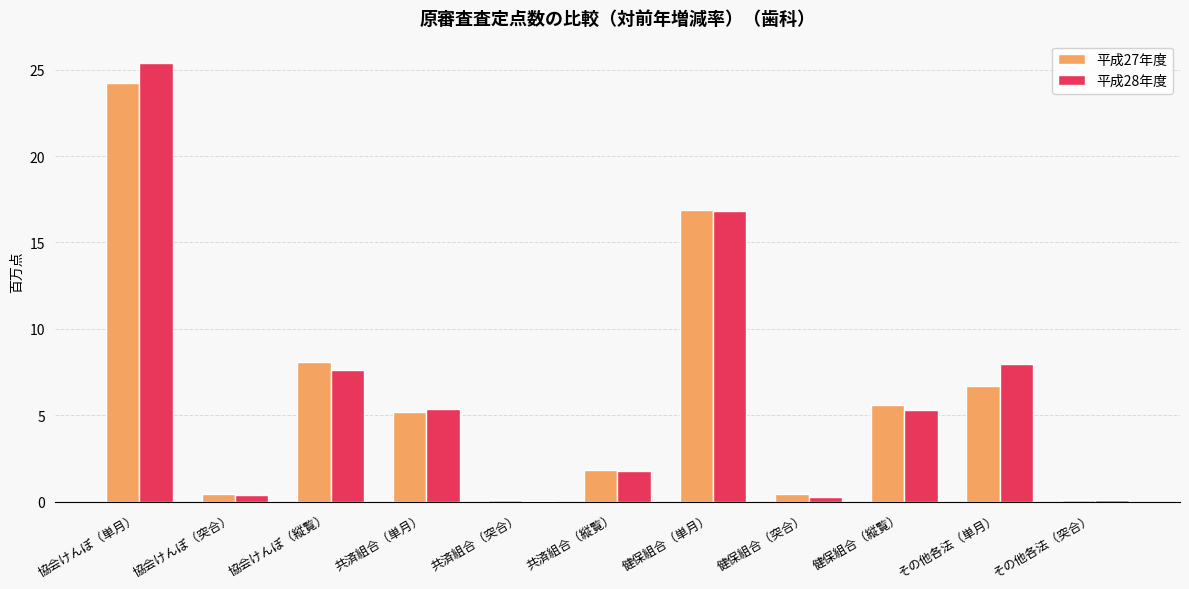

At which label is 平成28年度 closest to 12?

その他各法（単月）